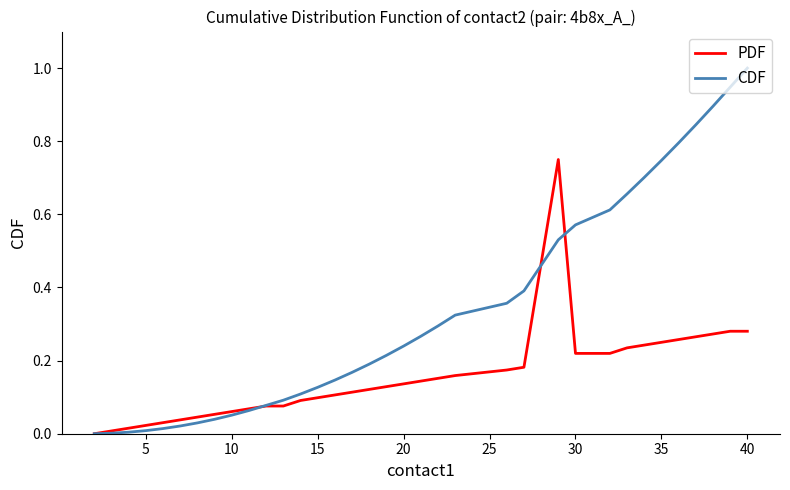

Which series has the largest range (max minus min)?

CDF